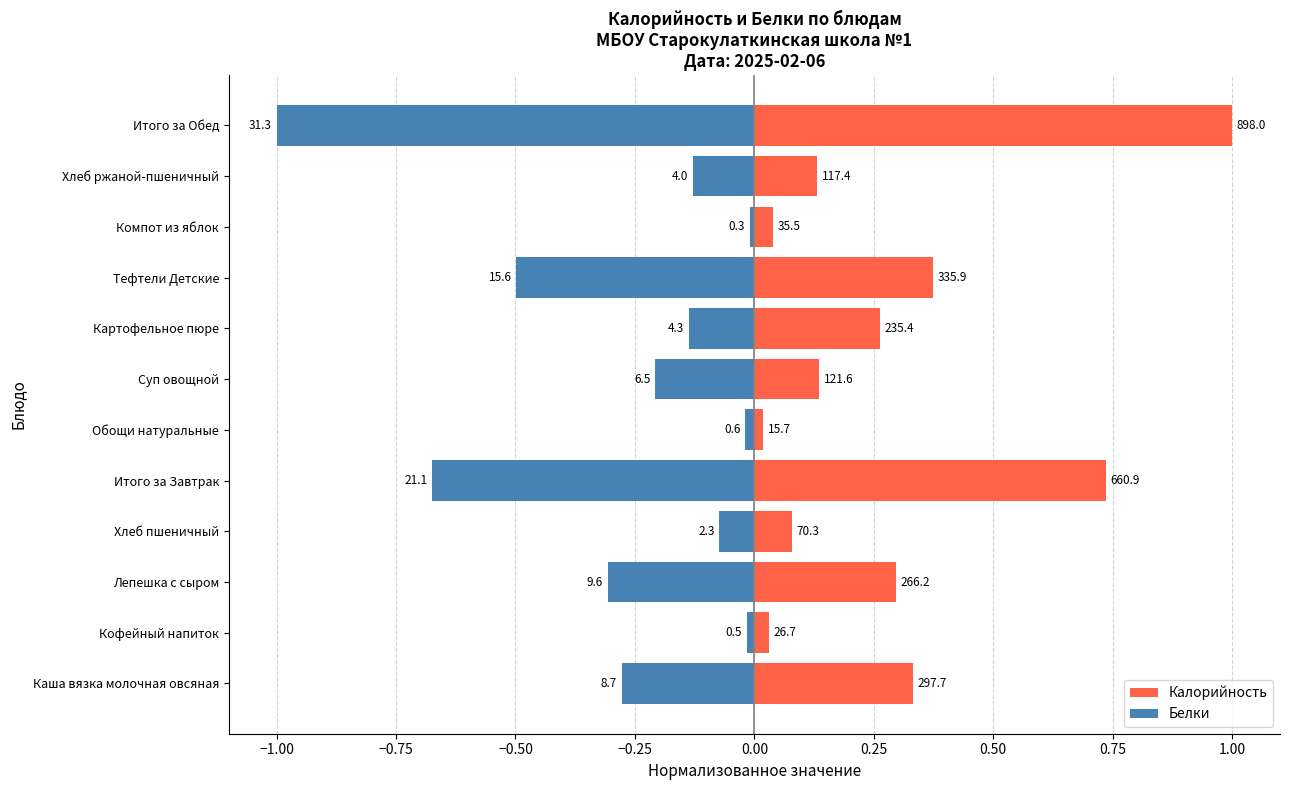

Between Хлеб пшеничный and Итого за Обед, which series saw the biggest shift?

Белки